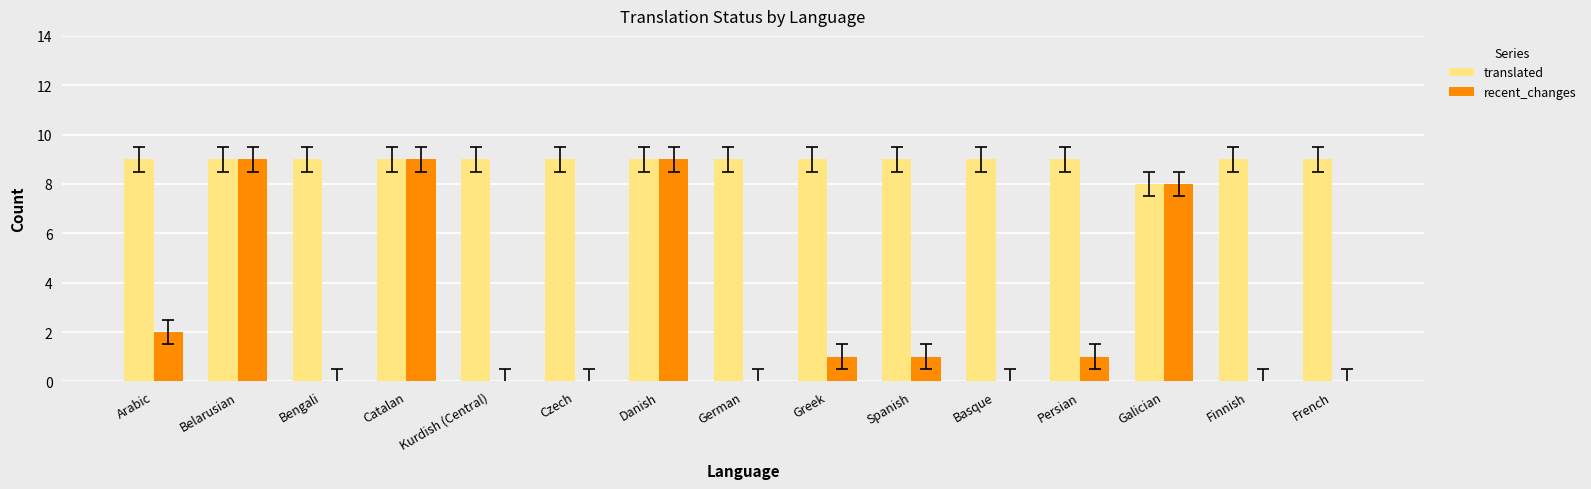

Is the value of recent_changes at Arabic greater than the value of translated at Czech?

No